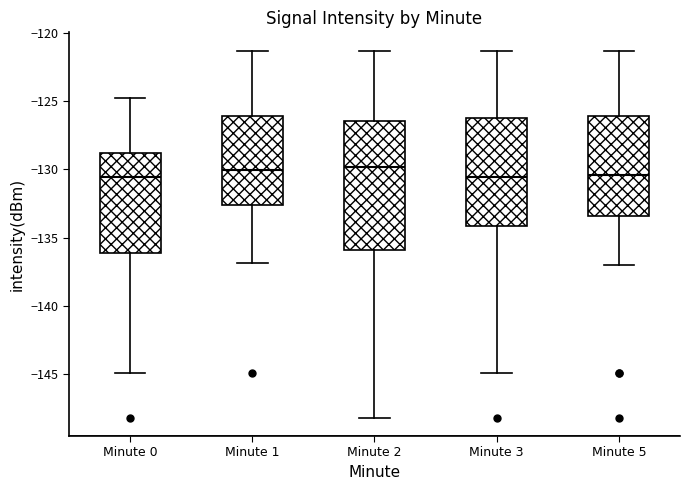

Which box is the tallest, from its lower edge to its upper edge?

Minute 2